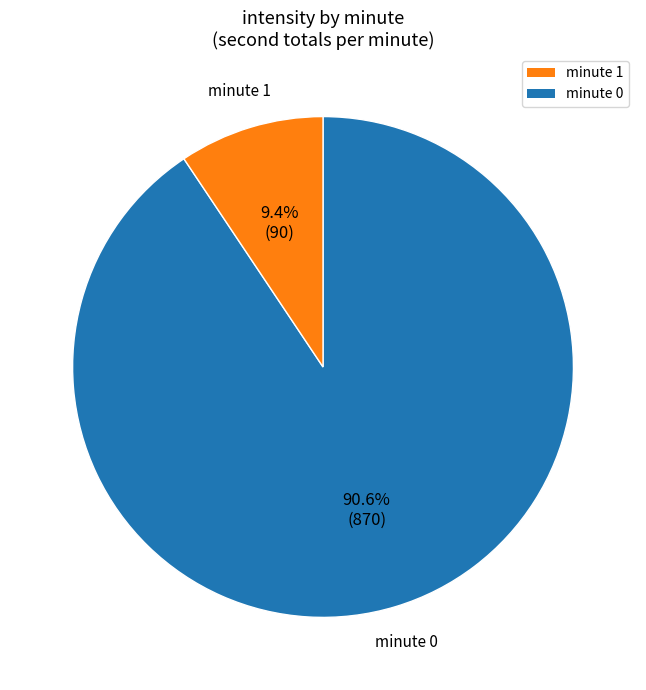

Does any single category account for the majority?

Yes